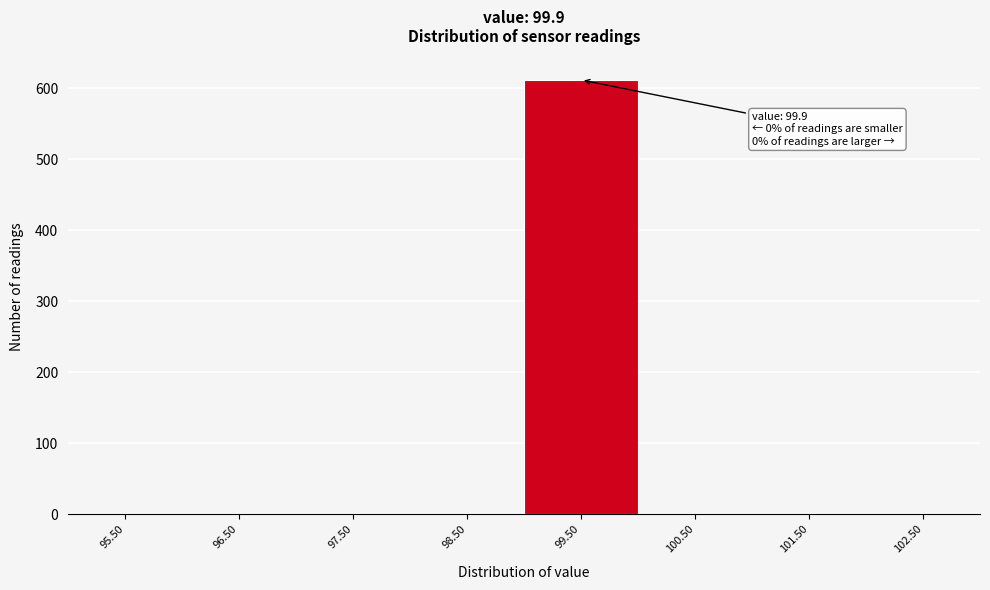

Reading right to left, transcribe all the data shown in this chart.

102.50=0	101.50=0	100.50=0	99.50=612	98.50=0	97.50=0	96.50=0	95.50=0